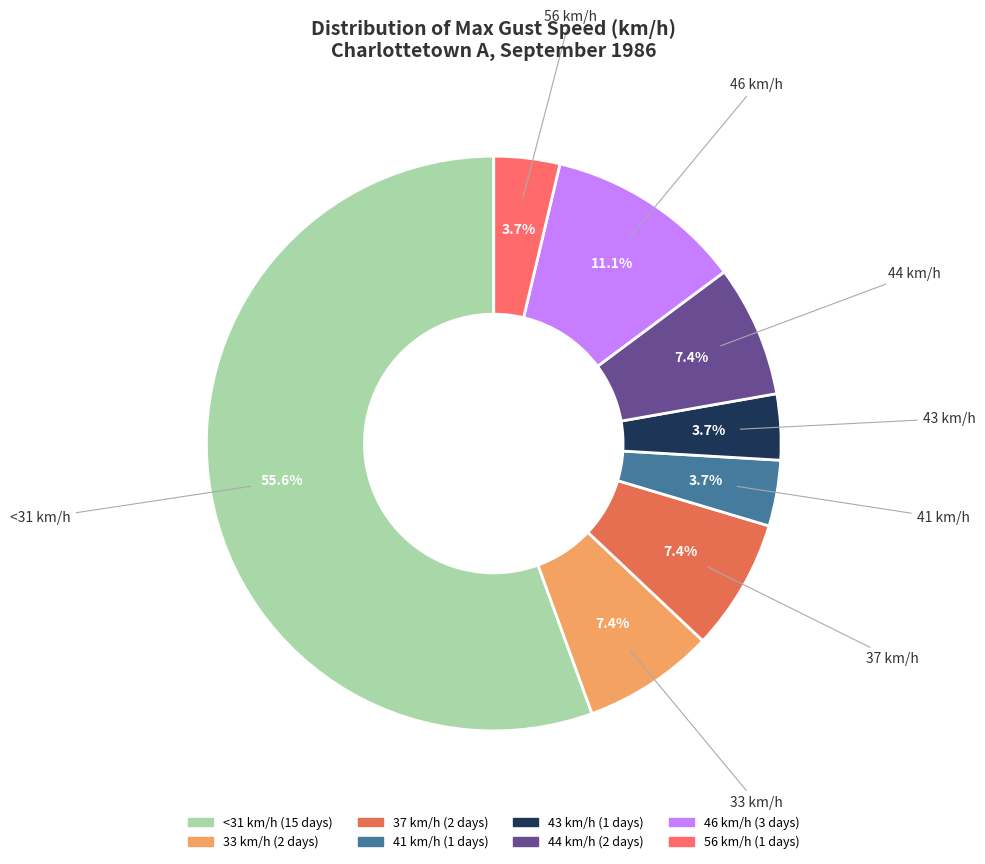

True or false: 37 km/h accounts for 7% of the total.

True